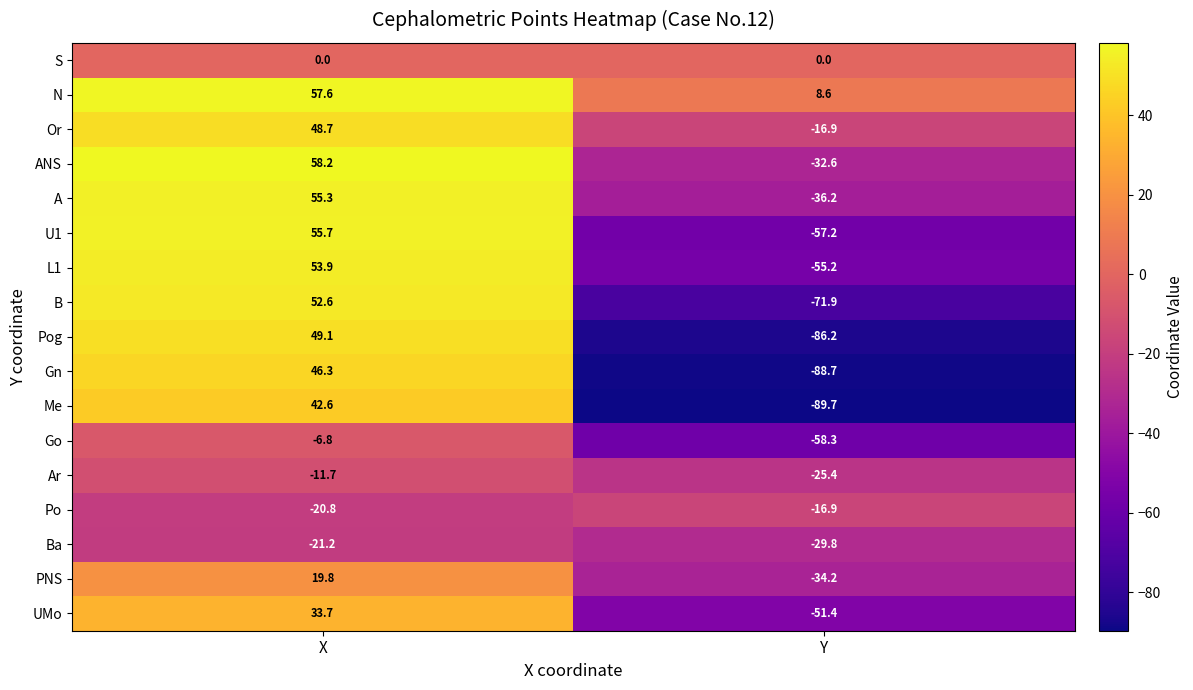

What is the sum of all ANS values?

25.6